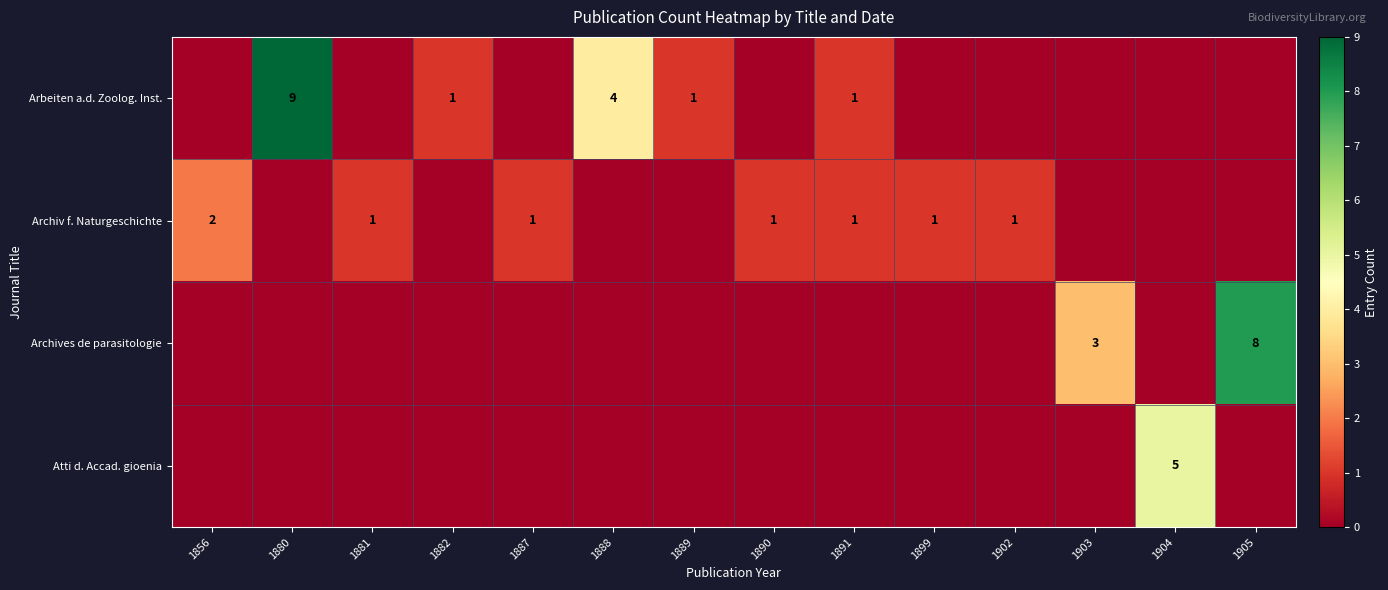

The value of Archives de parasitologie at 1905 is 12. True or false?

False